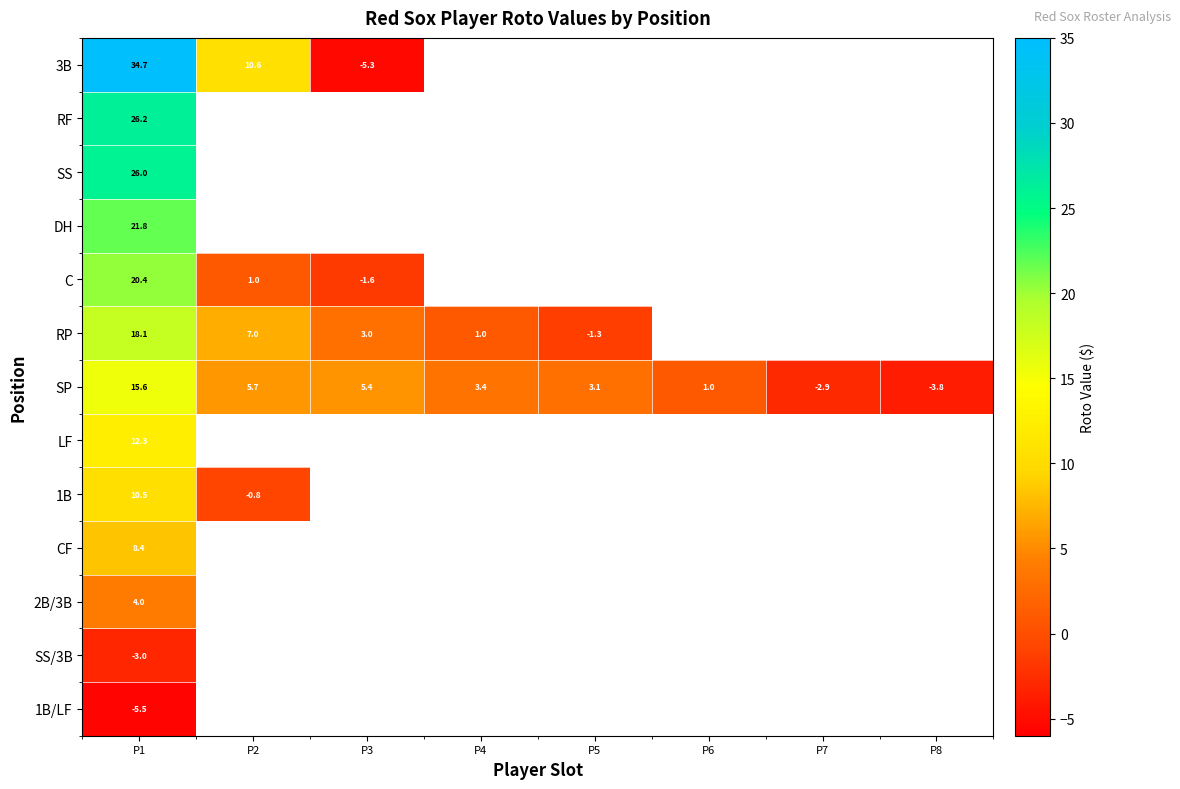

Rank the series by their maximum value, from lowest to highest.

1B/LF, SS/3B, 2B/3B, CF, 1B, LF, SP, RP, C, DH, SS, RF, 3B